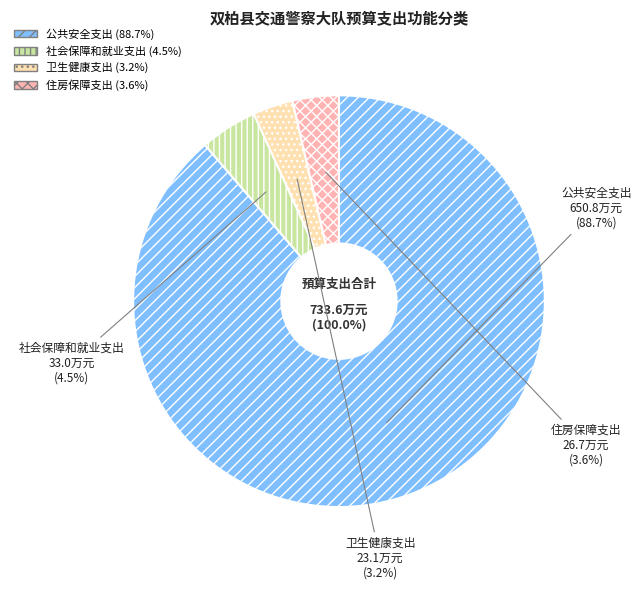

Rank the categories by value from lowest to highest.

卫生健康支出, 住房保障支出, 社会保障和就业支出, 公共安全支出